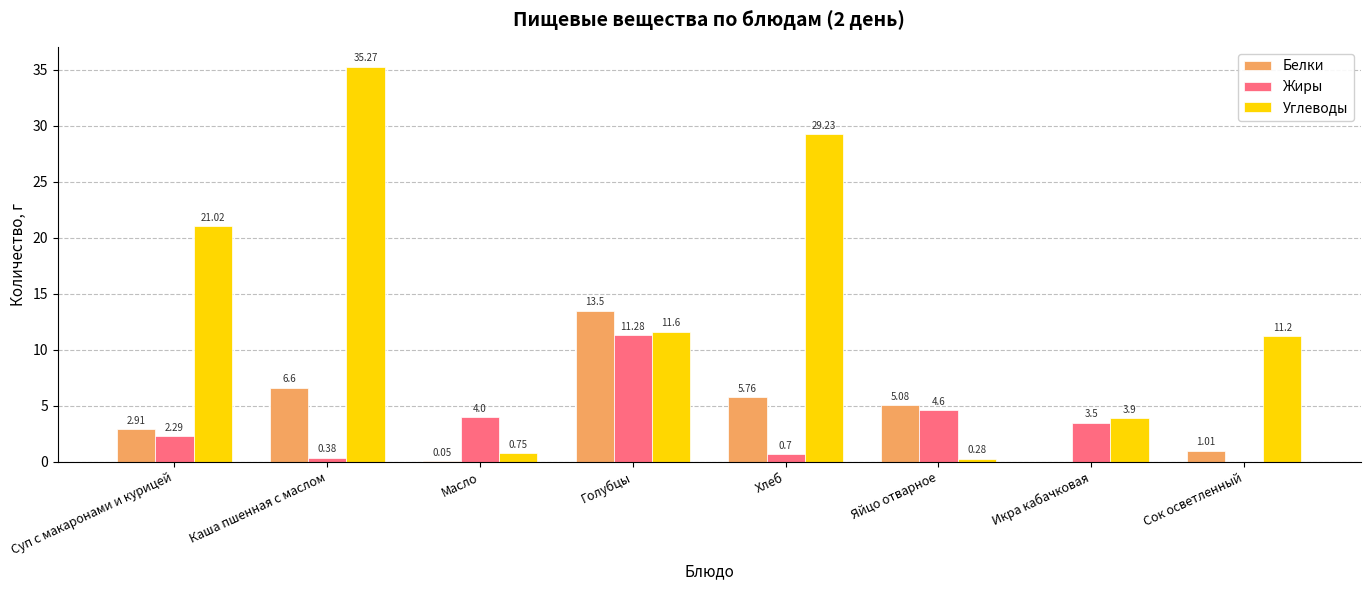

Count the number of categories in the chart.

8